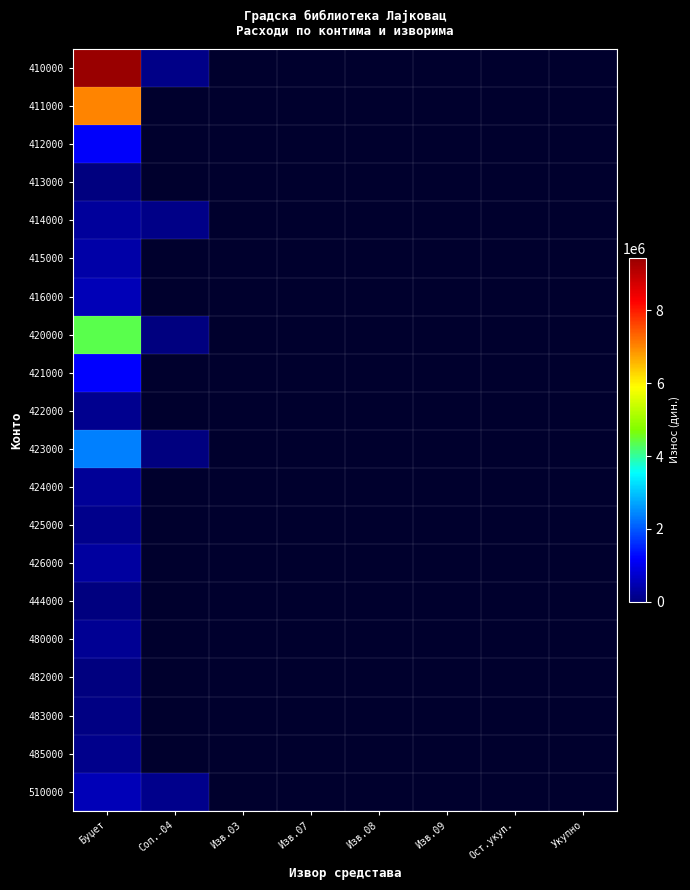

How many distinct data groups are displayed?

20